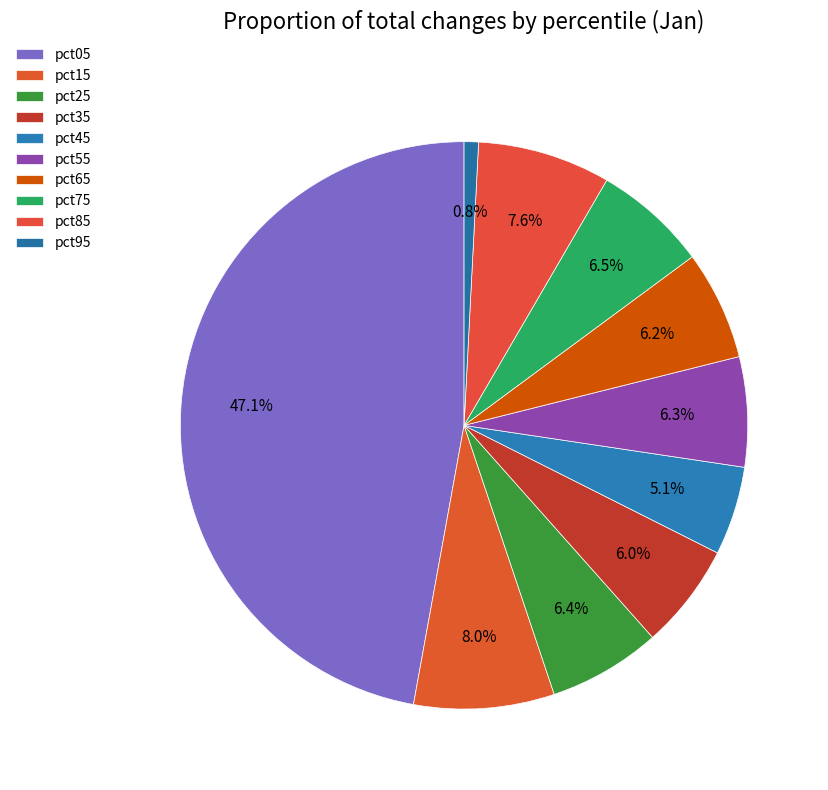

What portion of the pie excludes pct75?

93.5%